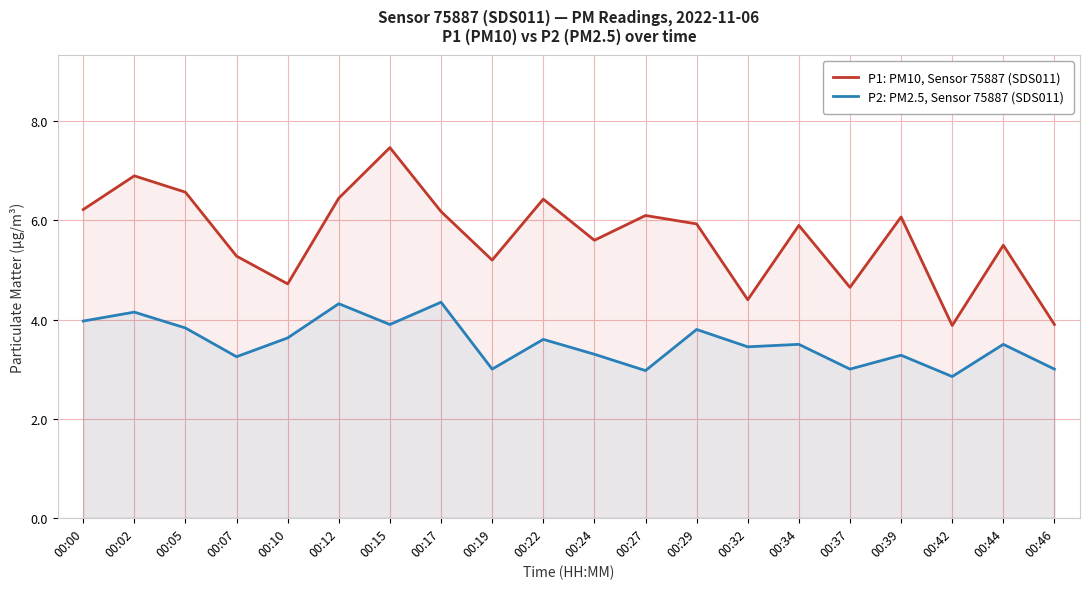

The value of P1: PM10, Sensor 75887 (SDS011) at 00:29 is 9.1. True or false?

False